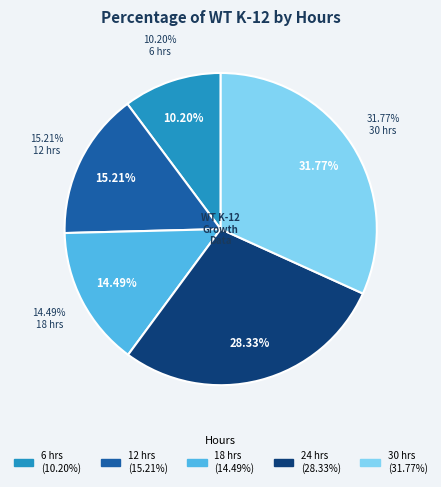

The 30 slice represents 32% of the pie. True or false?

True